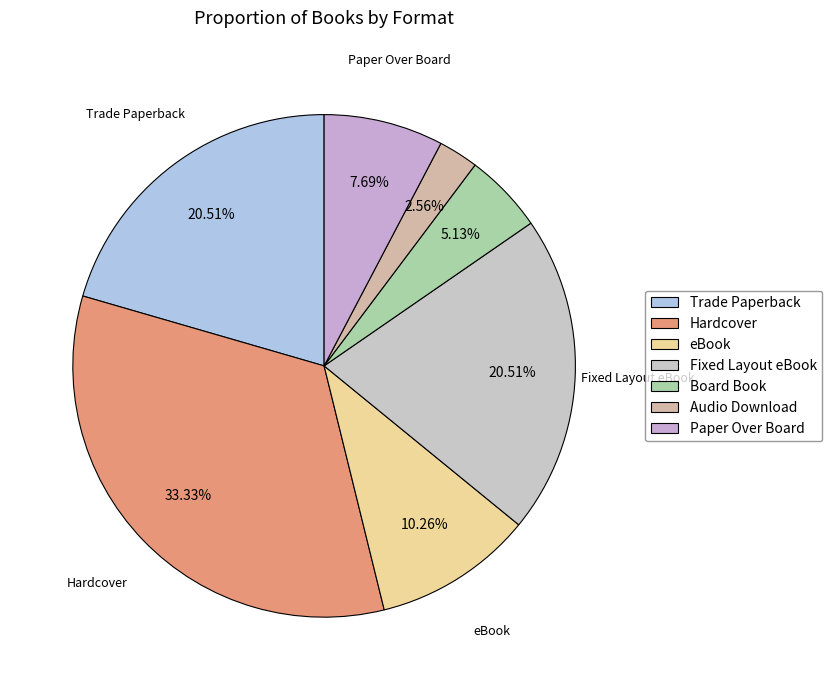

What is the ratio of the value at Hardcover to the value at Fixed Layout eBook?

1.6